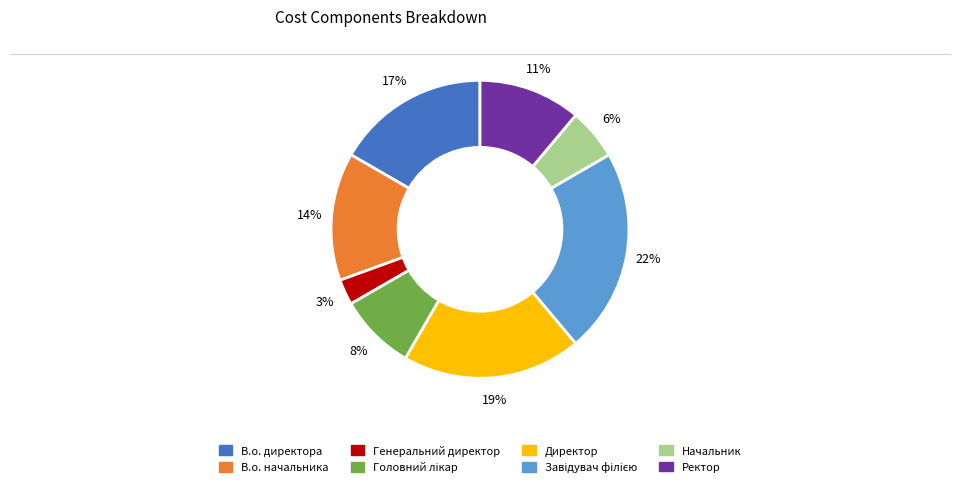

True or false: В.о. директора accounts for 17% of the total.

True